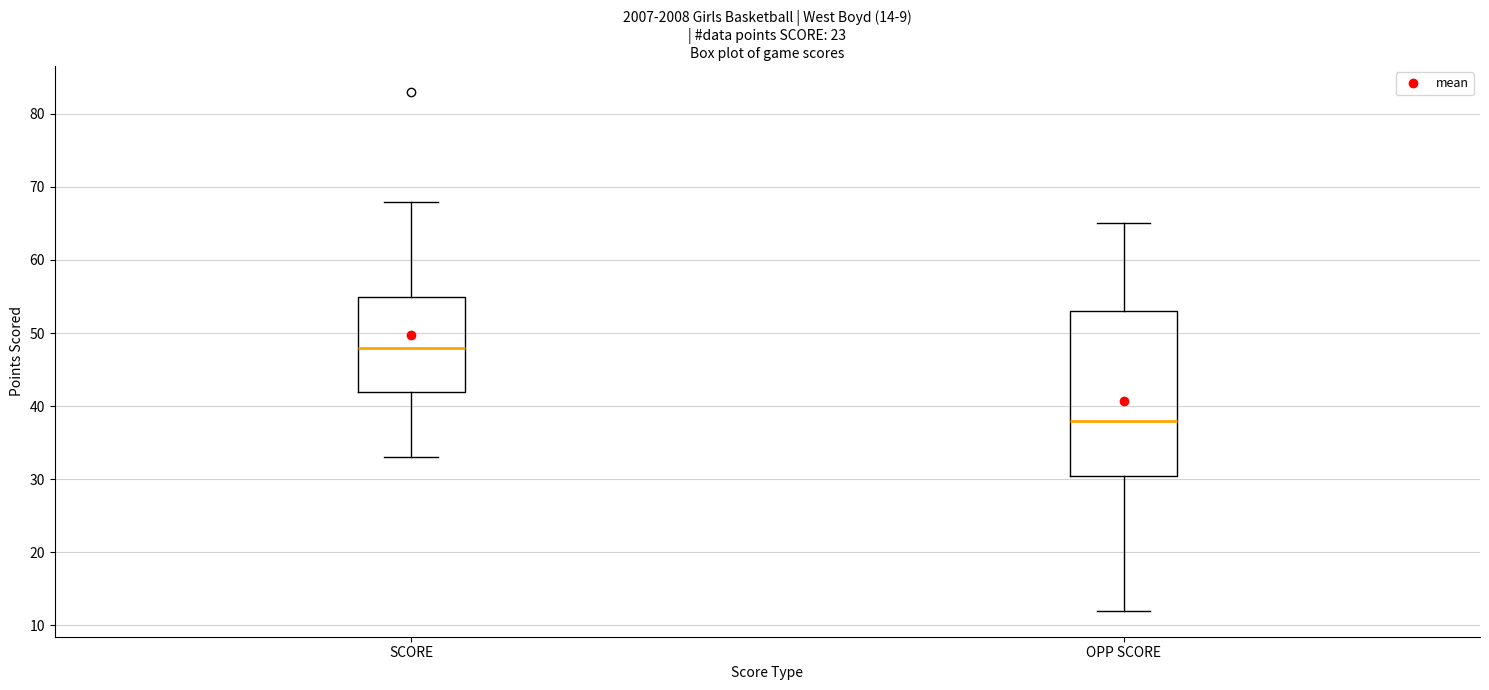

Which box's median line is the highest?

SCORE